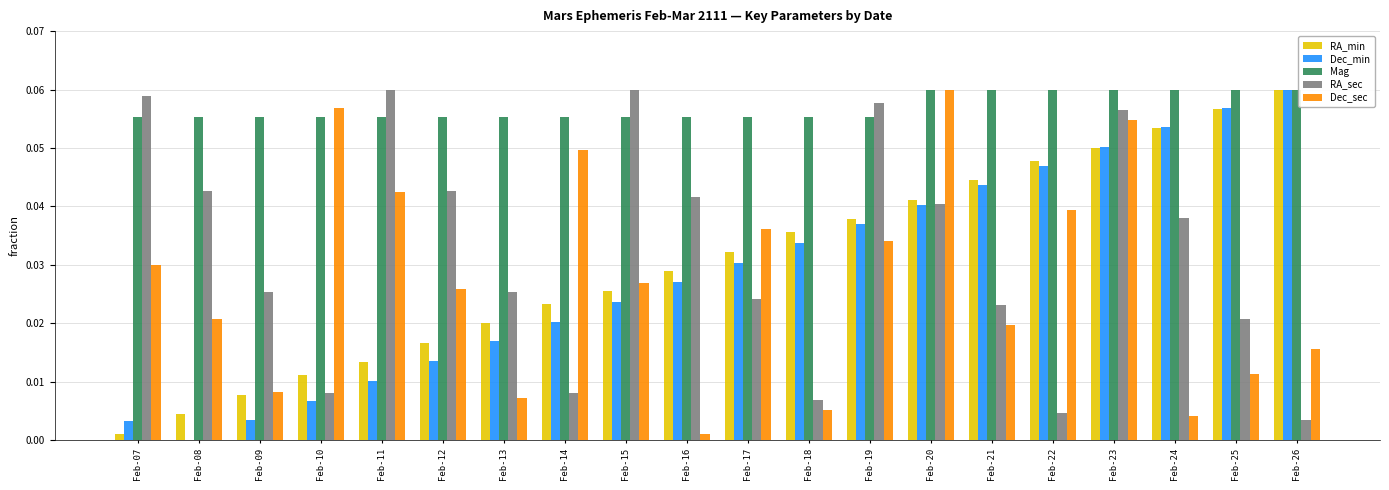

Which series has the widest spread of values?

Dec_min